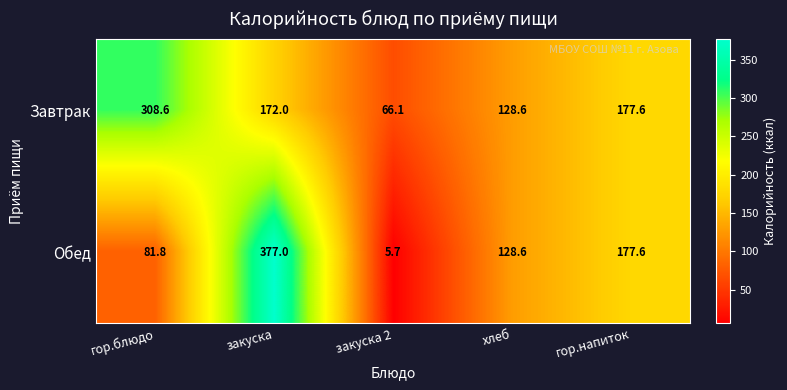

What is the difference between the second highest and second lowest values in the Обед series?

95.8